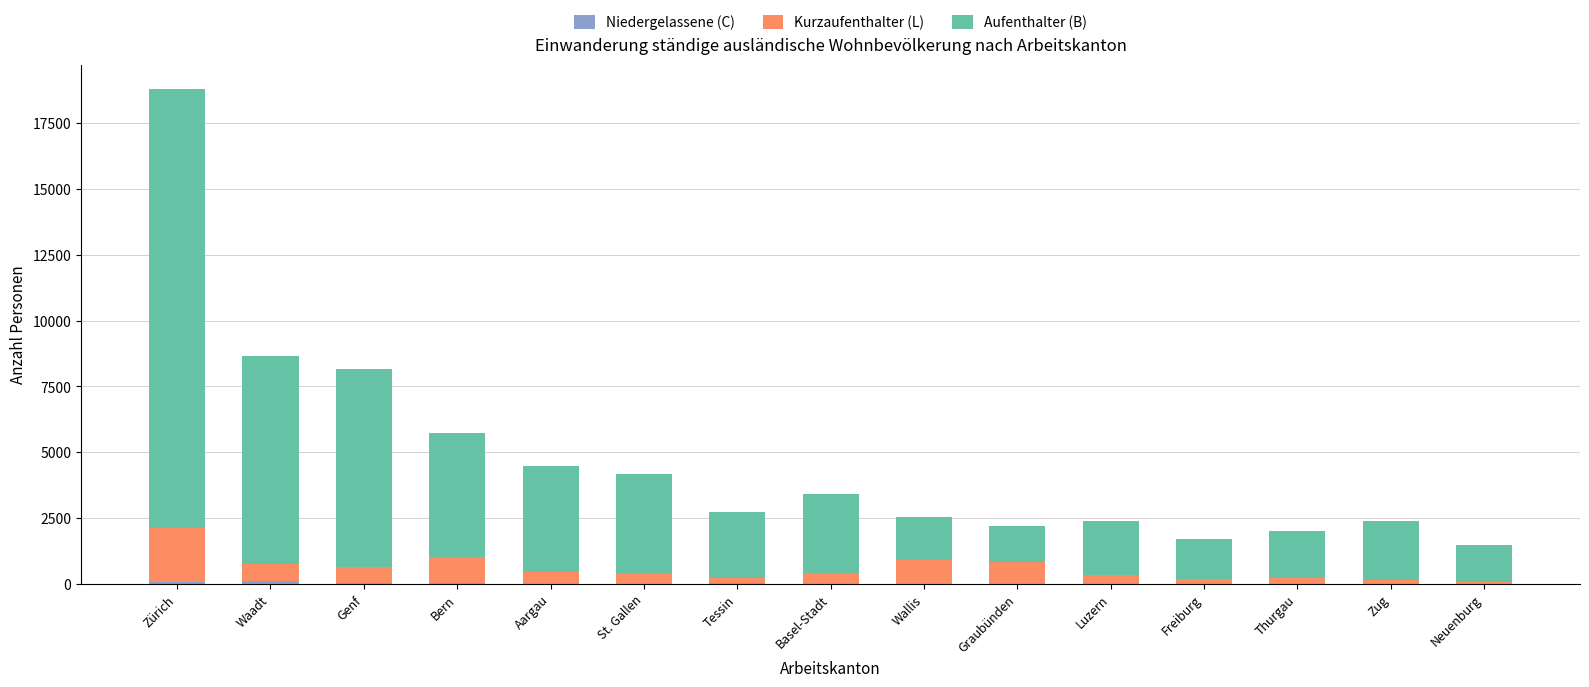

At which category is the sum across all series the highest?

Zürich